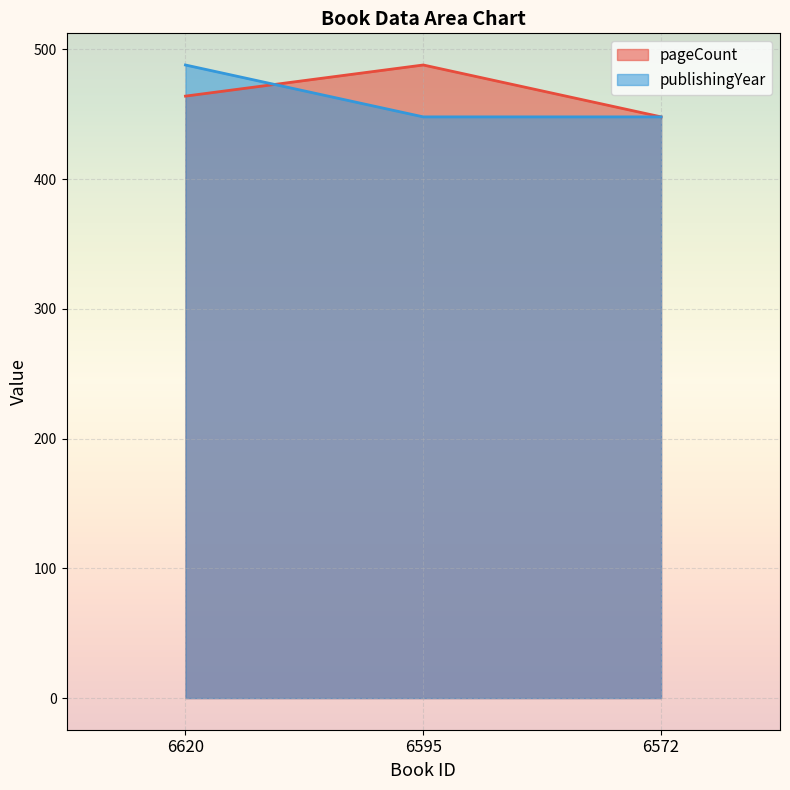

How many lines are shown in the chart?

2